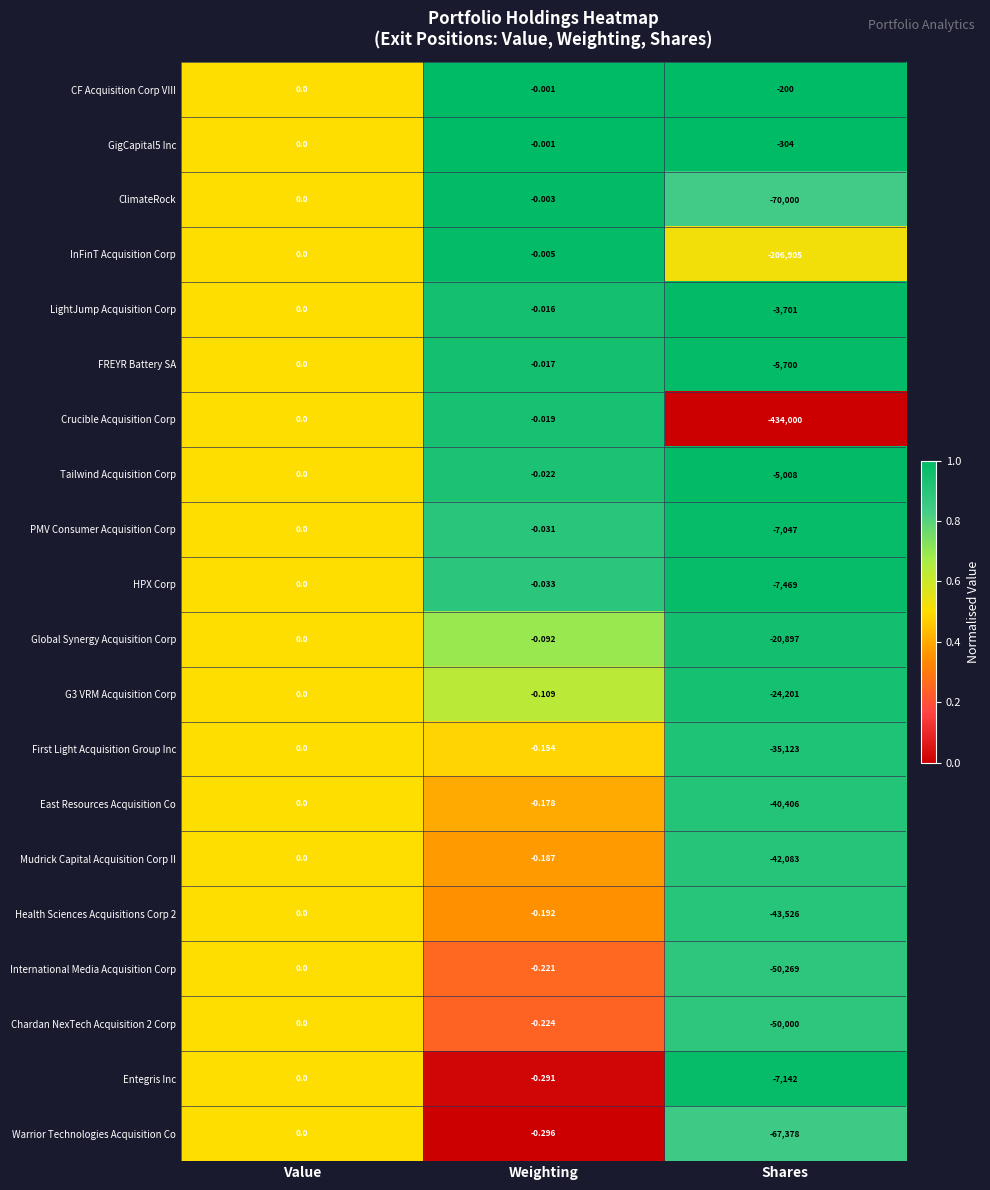

At which label does GigCapital5 Inc reach its minimum?

Shares